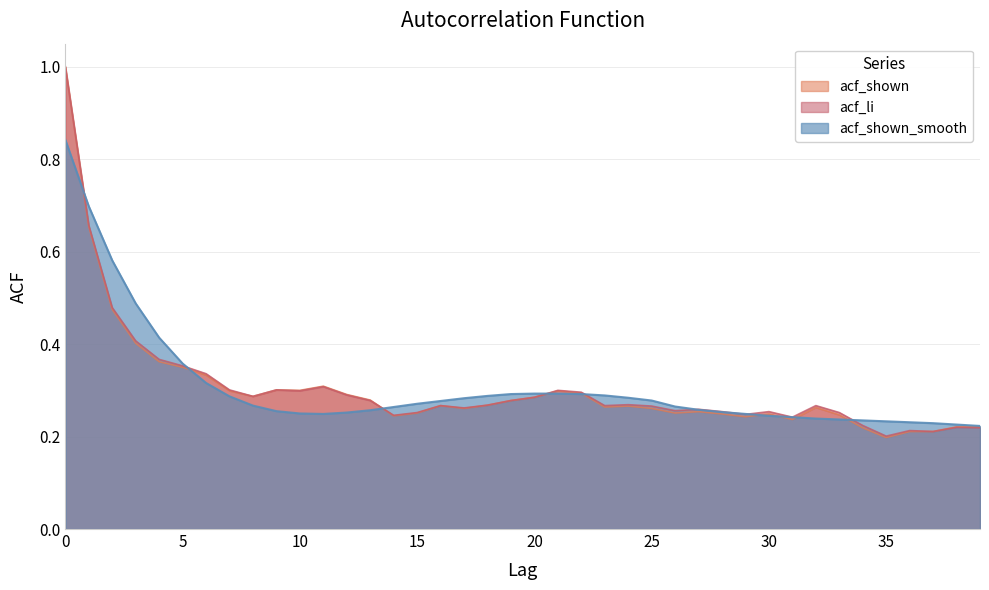

Reading right to left, extract all data points from this chart.

acf_shown_smooth: 0.2	0.2	0.2	0.2	0.2	0.2	0.2	0.2	0.2	0.2	0.2	0.3	0.3	0.3	0.3	0.3	0.3	0.3	0.3	0.3	0.3	0.3	0.3	0.3	0.3	0.3	0.3	0.3	0.2	0.2	0.3	0.3	0.3	0.3	0.4	0.4	0.5	0.6	0.7	0.8
acf_shown: 0.2	0.2	0.2	0.2	0.2	0.2	0.2	0.3	0.2	0.2	0.2	0.2	0.3	0.3	0.3	0.3	0.3	0.3	0.3	0.3	0.3	0.3	0.3	0.3	0.3	0.2	0.3	0.3	0.3	0.3	0.3	0.3	0.3	0.3	0.3	0.4	0.4	0.5	0.7	1.0
acf_li: 0.2	0.2	0.2	0.2	0.2	0.2	0.3	0.3	0.2	0.3	0.2	0.3	0.3	0.3	0.3	0.3	0.3	0.3	0.3	0.3	0.3	0.3	0.3	0.3	0.3	0.2	0.3	0.3	0.3	0.3	0.3	0.3	0.3	0.3	0.4	0.4	0.4	0.5	0.7	1.0